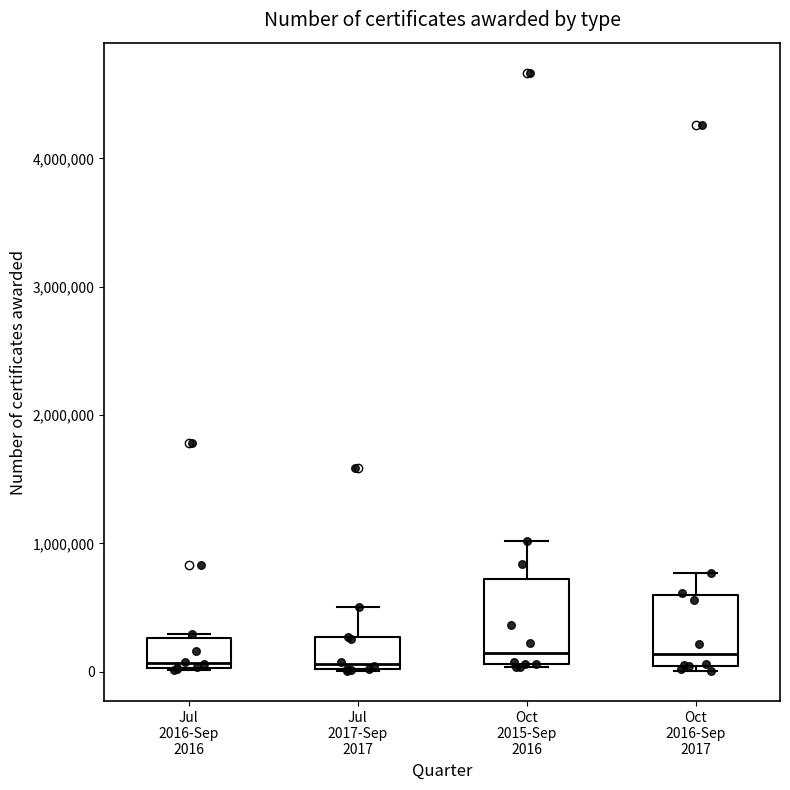

Where does the upper whisker of the box for Oct 2015-Sep 2016 end on the y-axis? The values are not printed on the chart, so give them approximately, as read against the axis.

1000000